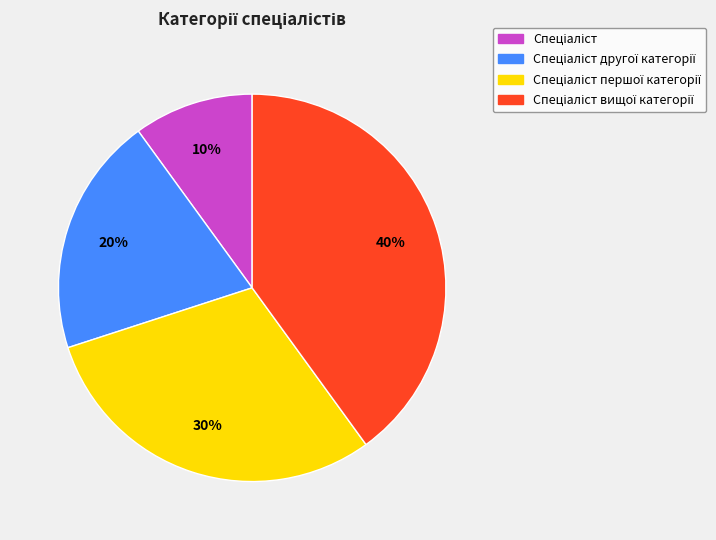

Is there a majority slice in this chart?

No